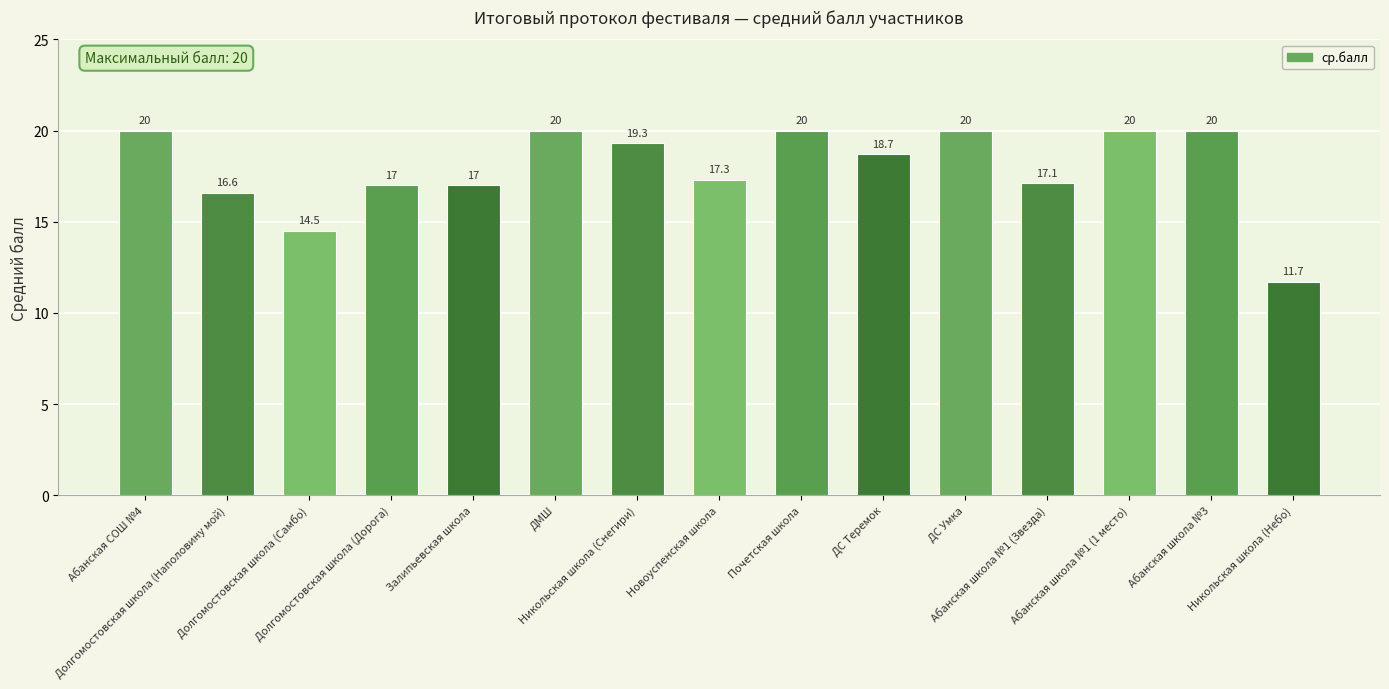

What is the minimum value shown in the chart?

11.7